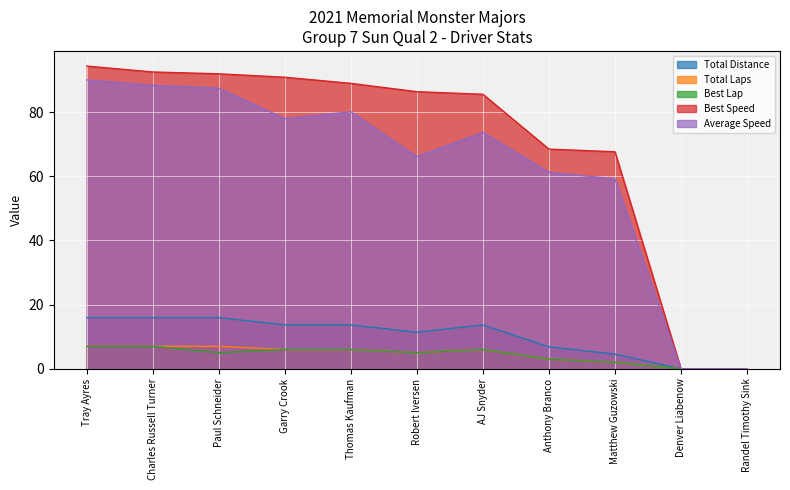

Reading right to left, list all the values displayed in this chart.

Total Distance: 0.0	0.0	4.6	6.8	13.7	11.4	13.7	13.7	16.0	16.0	16.0
Total Laps: 0.0	0.0	2.0	3.0	6.0	5.0	6.0	6.0	7.0	7.0	7.0
Best Lap: 0.0	0.0	2.0	3.0	6.0	5.0	6.0	6.0	5.0	7.0	7.0
Best Speed: 0.0	0.0	67.7	68.5	85.6	86.4	89.0	90.9	92.0	92.5	94.4
Average Speed: 0.0	0.0	59.2	61.3	73.7	66.2	80.1	78.0	87.5	88.4	90.1